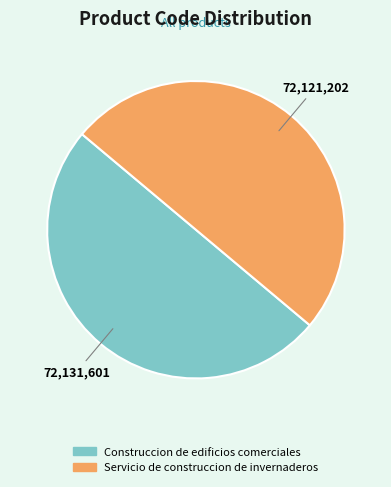

Is the sum of Servicio de construccion de invernaderos and Construccion de edificios comerciales greater than half?

Yes